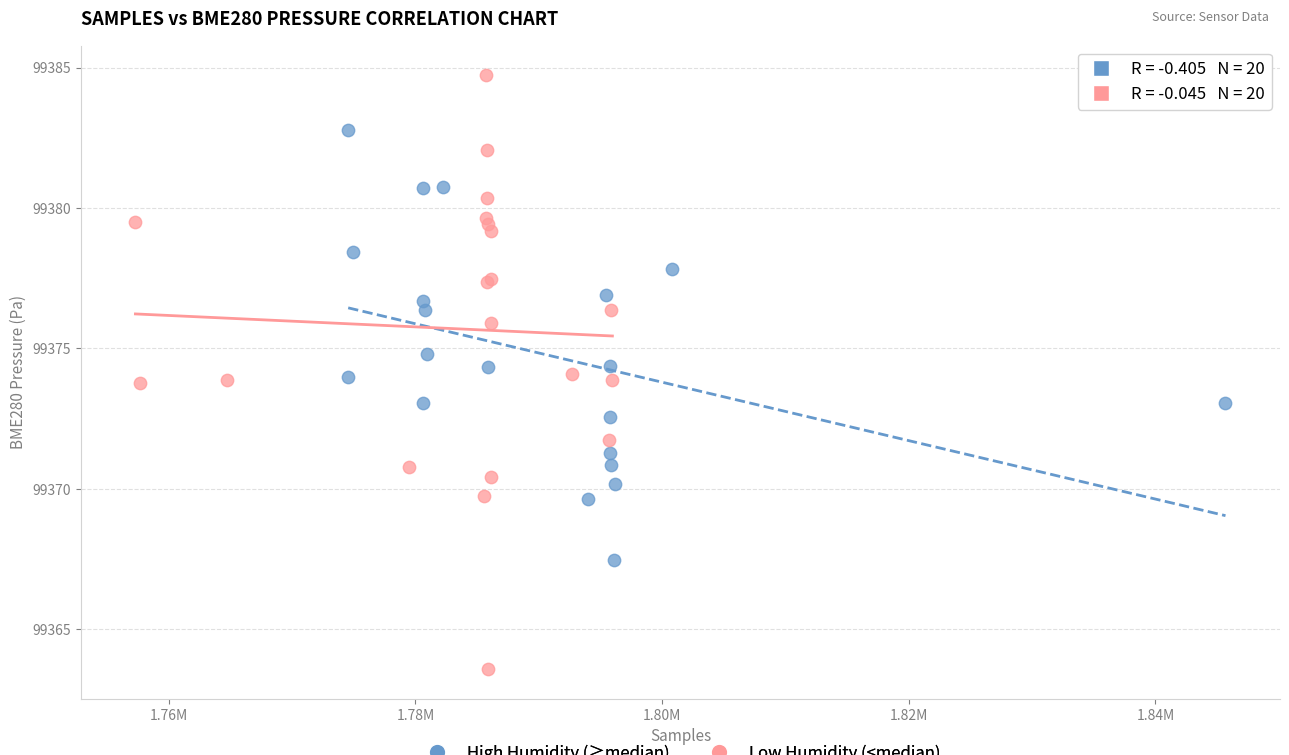

Which series has the largest Y range (max minus min)?

Low Humidity (<median)